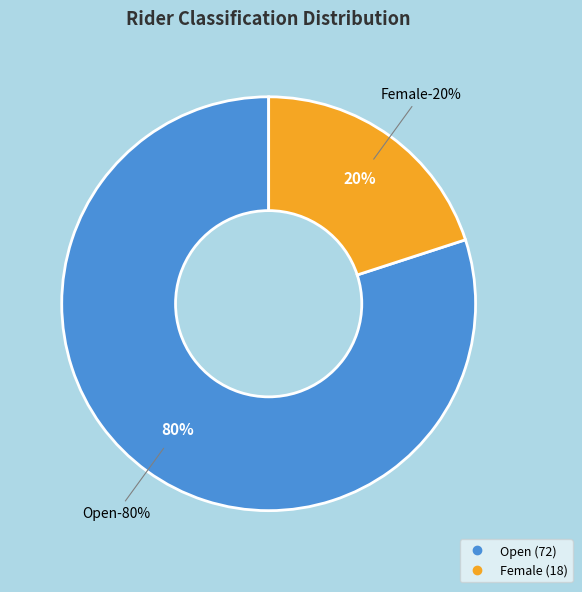

Which category has the biggest portion of the pie?

Open